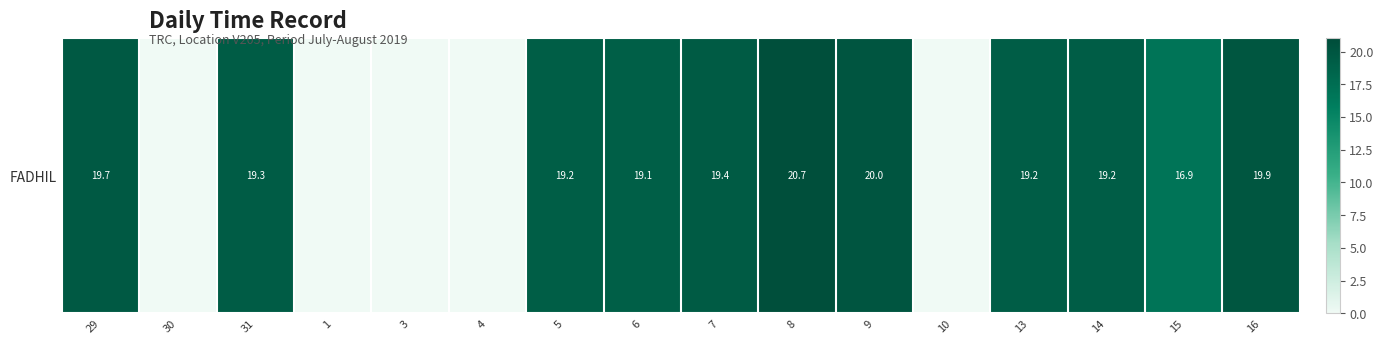

Reading left to right, transcribe all the data shown in this chart.

19.7	0.0	19.3	0.0	0.0	0.0	19.2	19.1	19.4	20.7	20.0	0.0	19.2	19.2	16.9	19.9